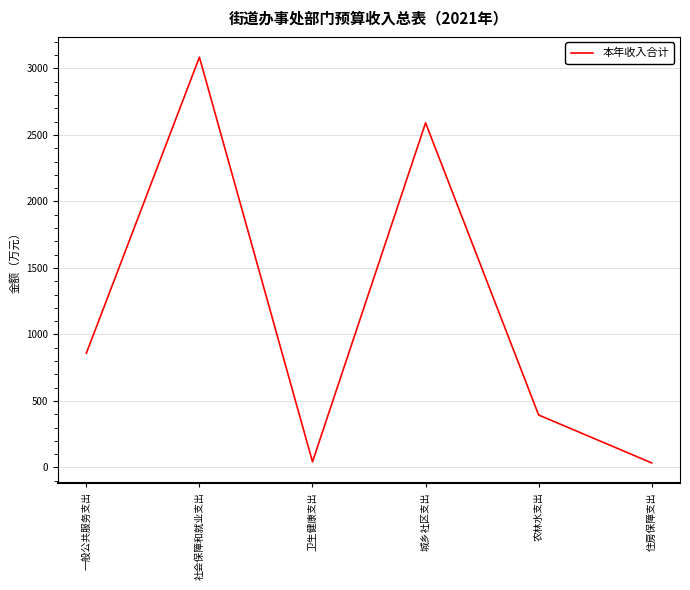

At which category does the data reach its first local peak?

社会保障和就业支出